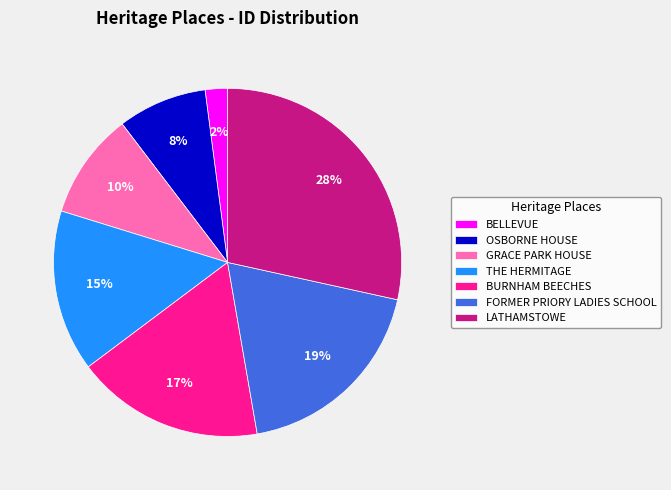

Between GRACE PARK HOUSE and OSBORNE HOUSE, which is larger?

GRACE PARK HOUSE